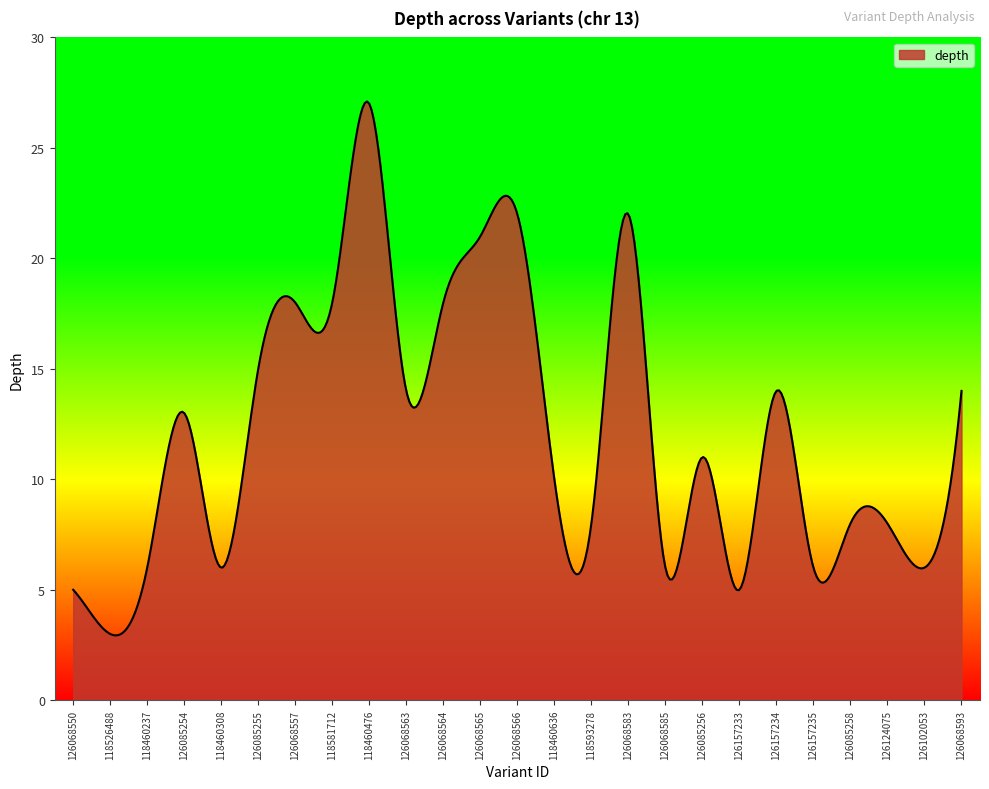

What is the minimum value shown in the chart?

2.9